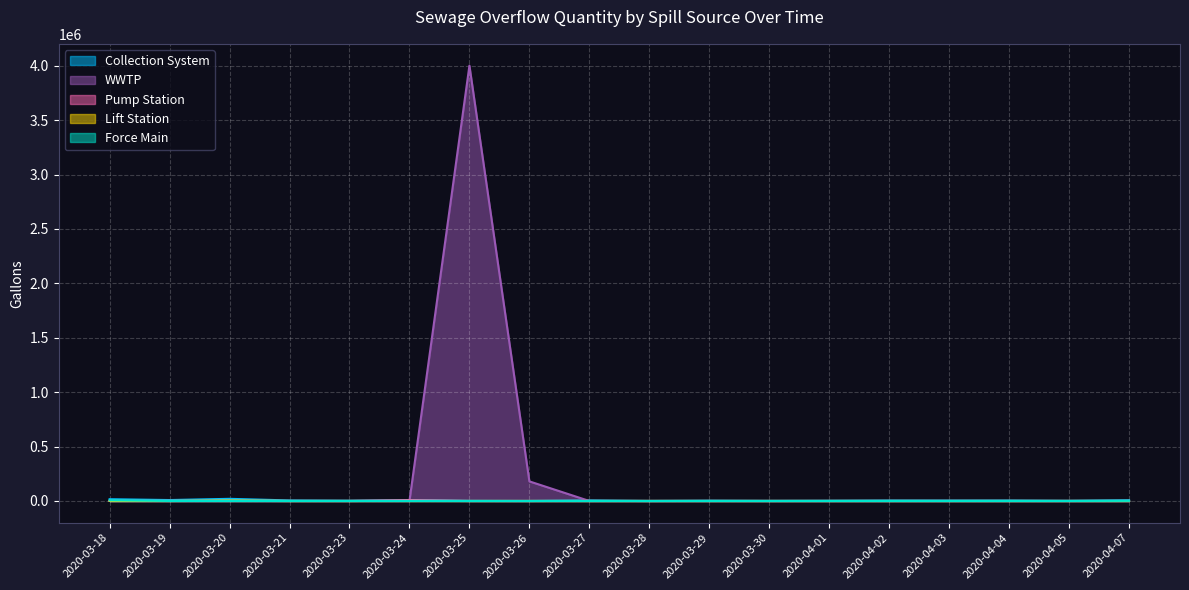

What is the difference between the maximum and minimum values in the Force Main series?

5520